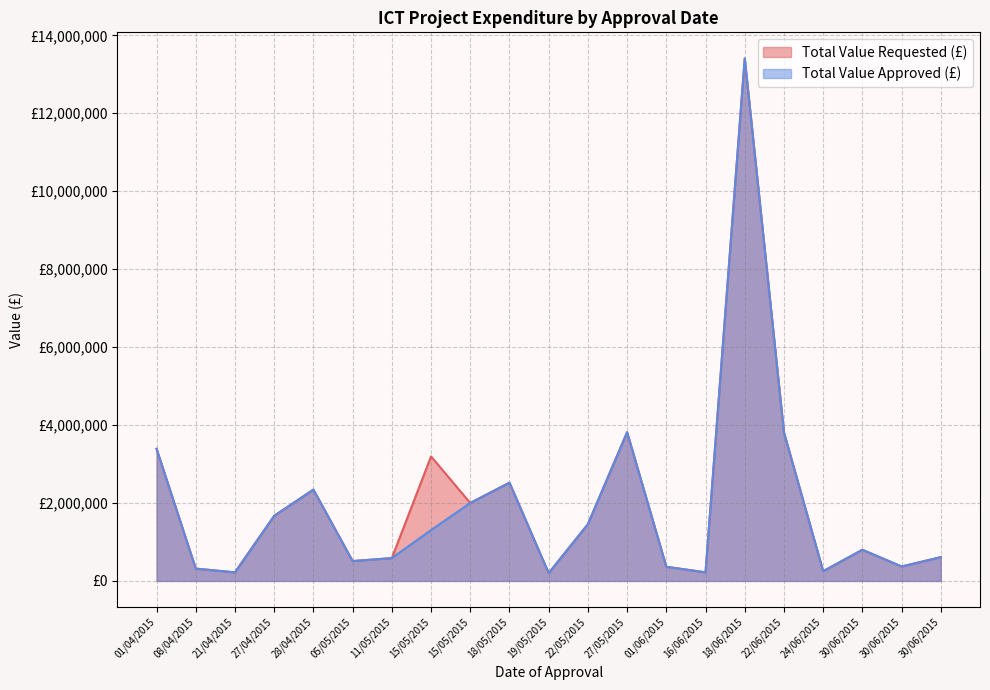

What is the difference between the second highest and minimum values in the Total Value Requested (£) series?

3616000